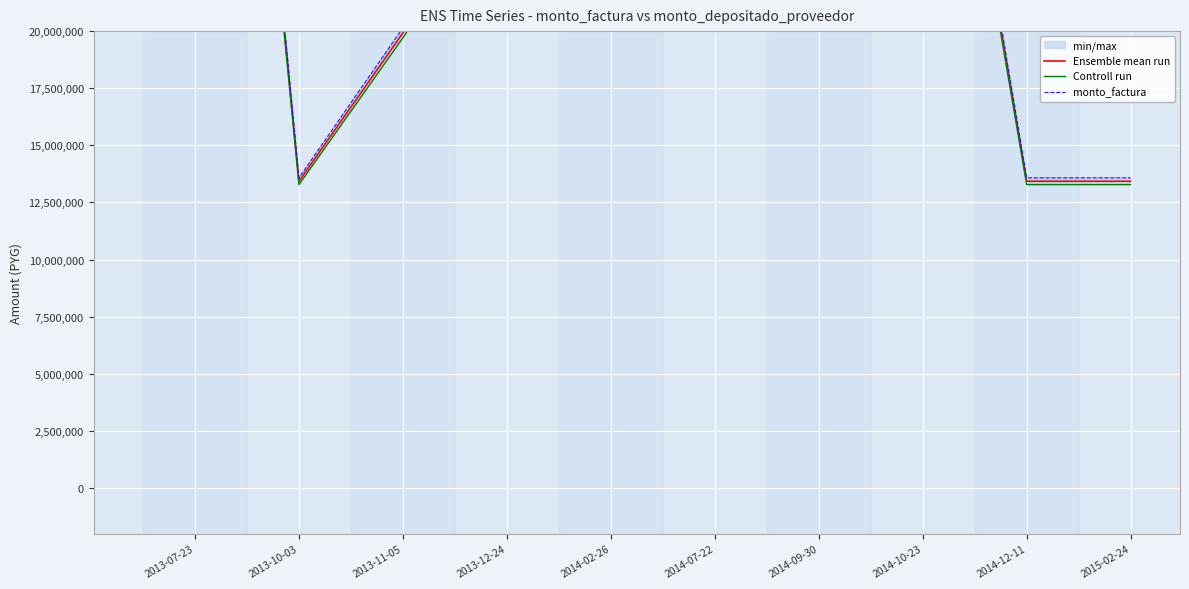

How many interior local peaks does the monto_factura series have?

2